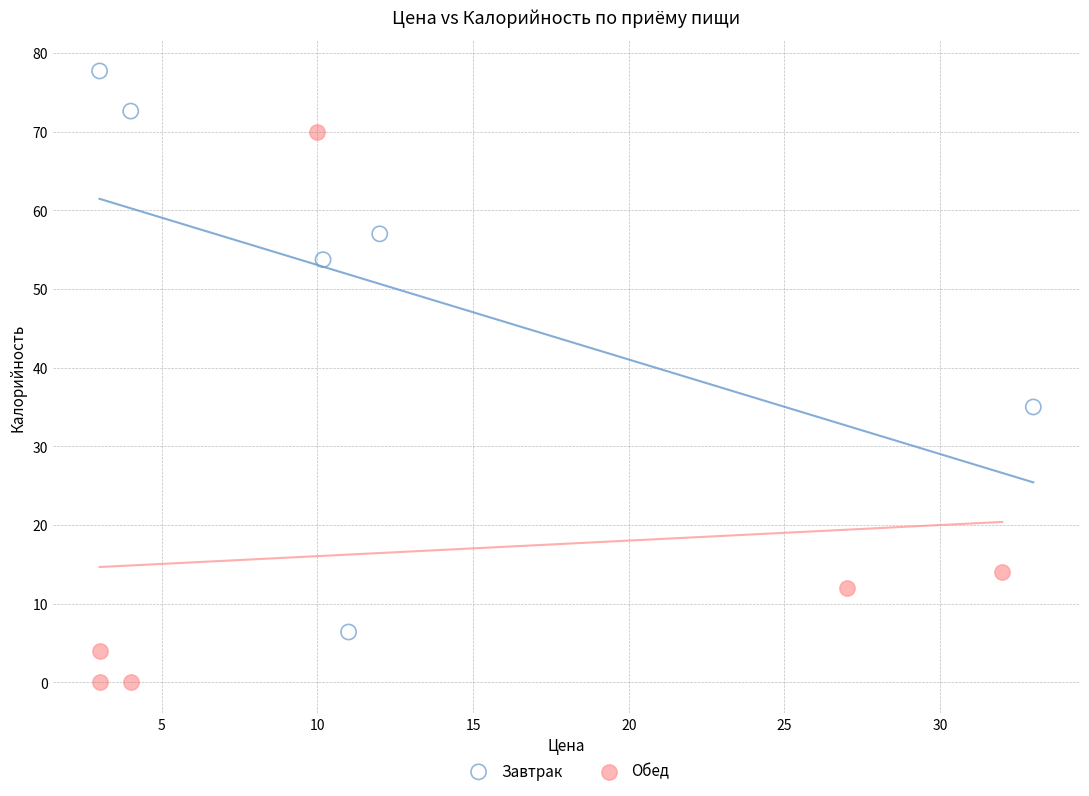

Which series reaches the maximum Y coordinate?

Завтрак